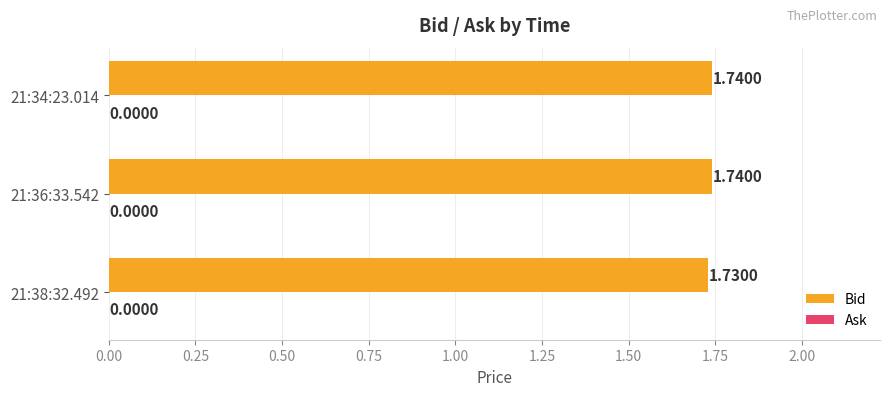

What is the sum of all values?

5.2